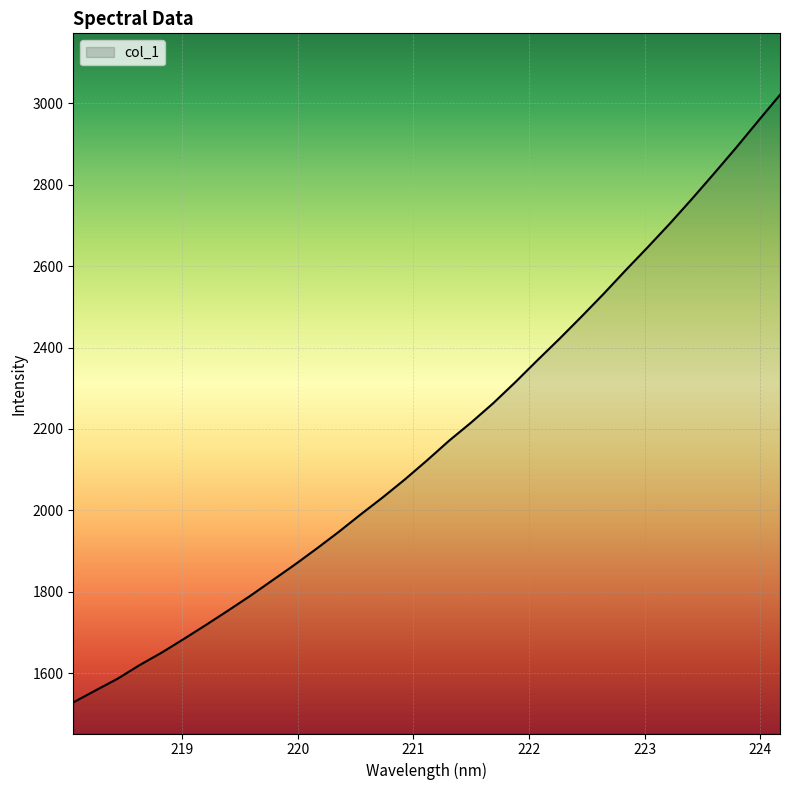

What is the greatest value displayed?

3020.7